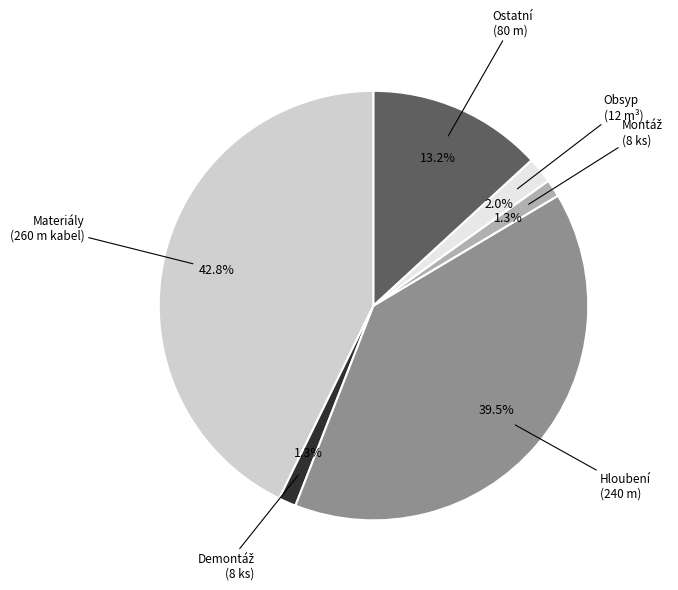

What is the ratio of the value at Ostatní (80 m) to the value at Materiály (260 m kabel)?

0.3